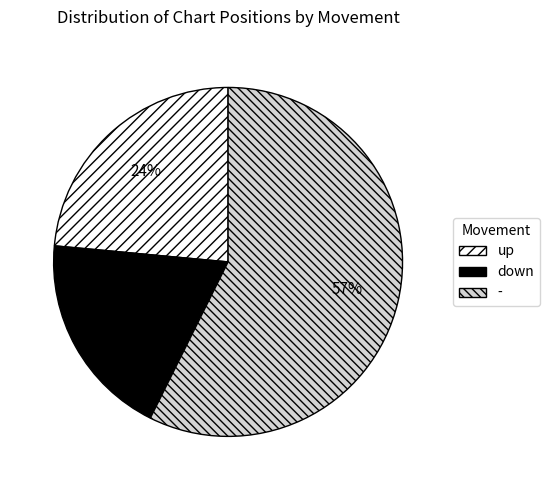

To the nearest percent, what percentage of the pie is -?

57%